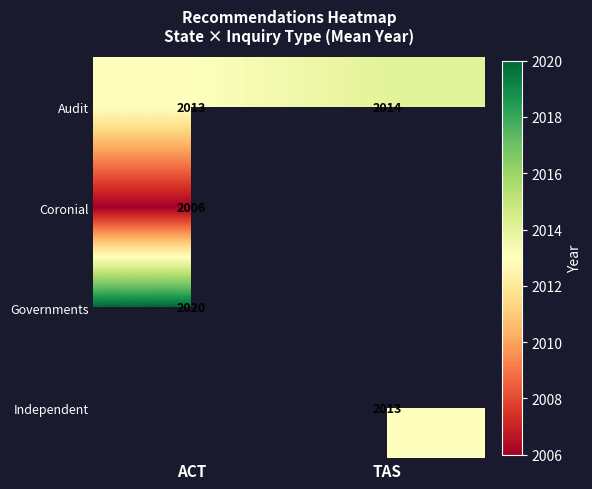

What is the greatest value displayed?

2020